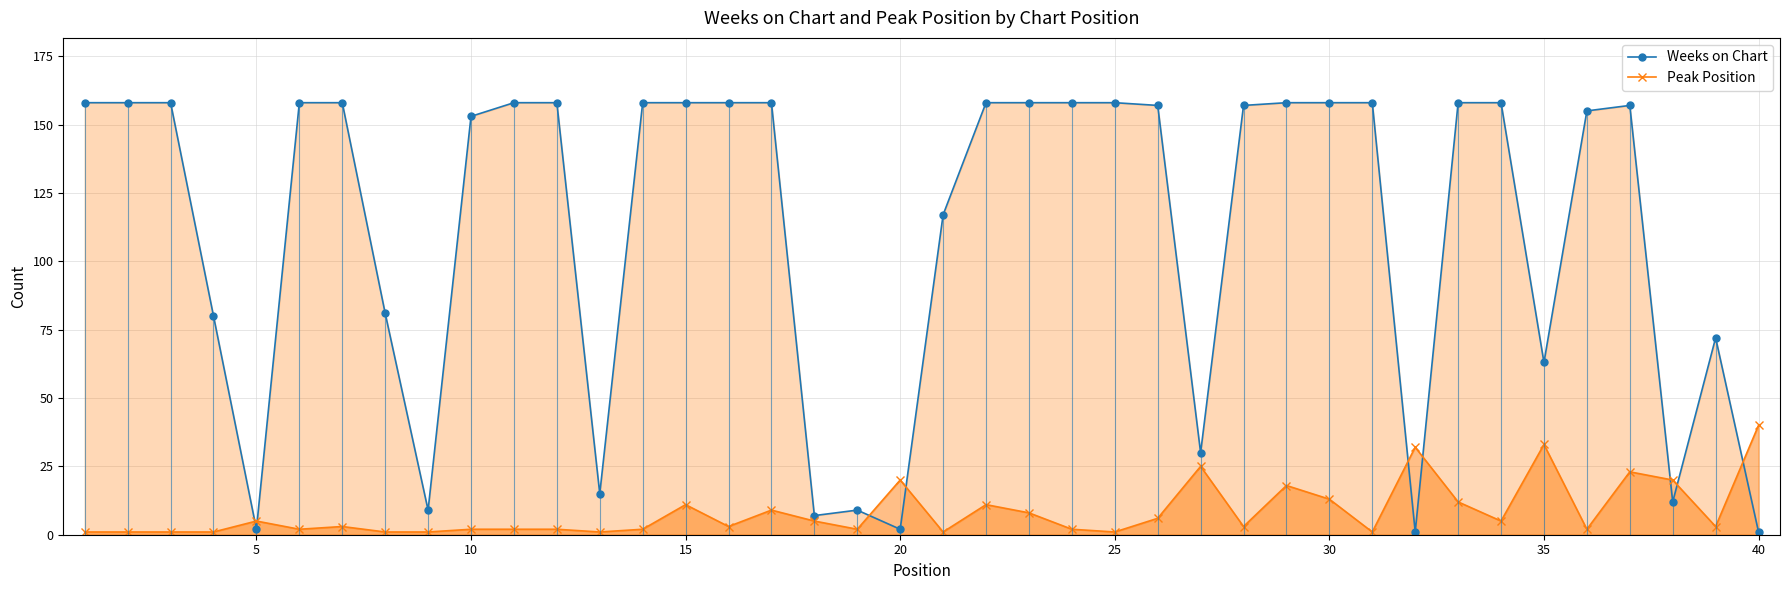

How many values in the Weeks on Chart series are below 158?

20